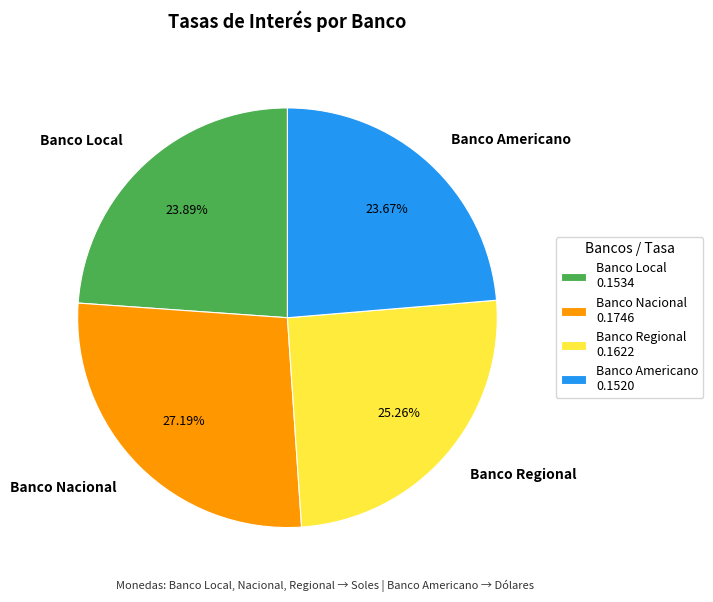

Which category has the biggest portion of the pie?

Banco Nacional